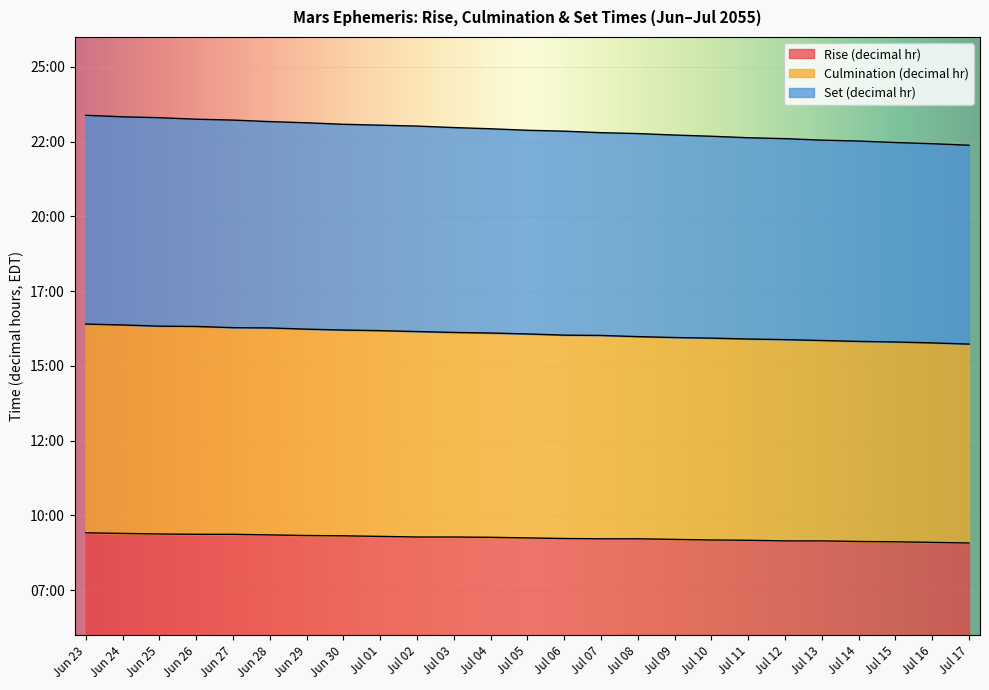

True or false: Culmination (decimal hr) has more than 0 points higher than both neighbors.

False